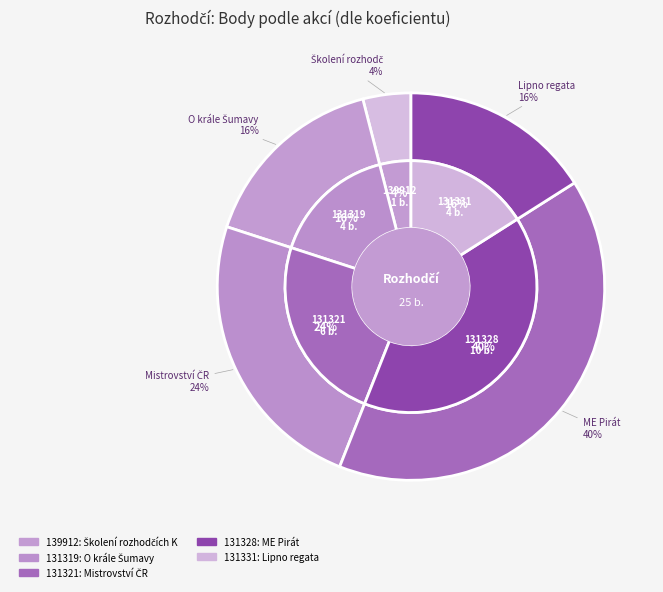

How many slices are in this pie chart?

5